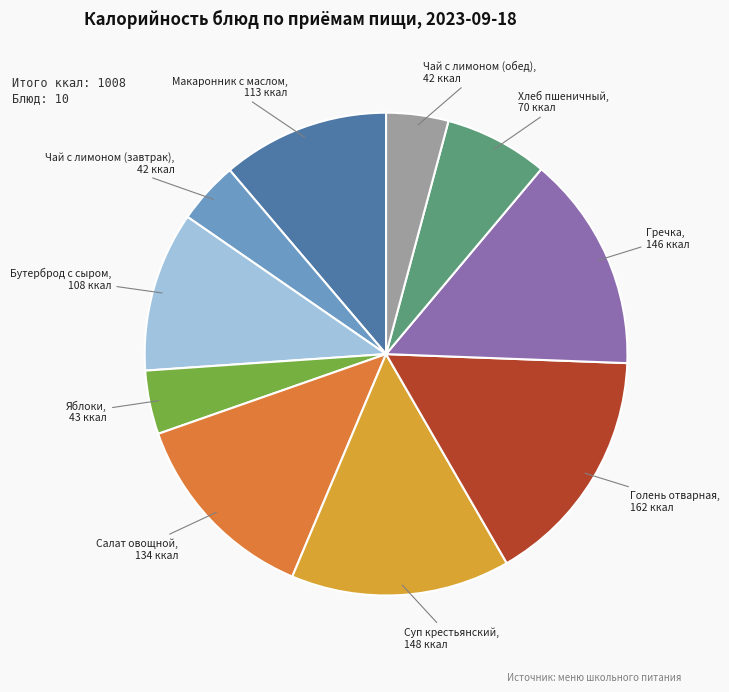

Which category has the biggest portion of the pie?

Голень отварная